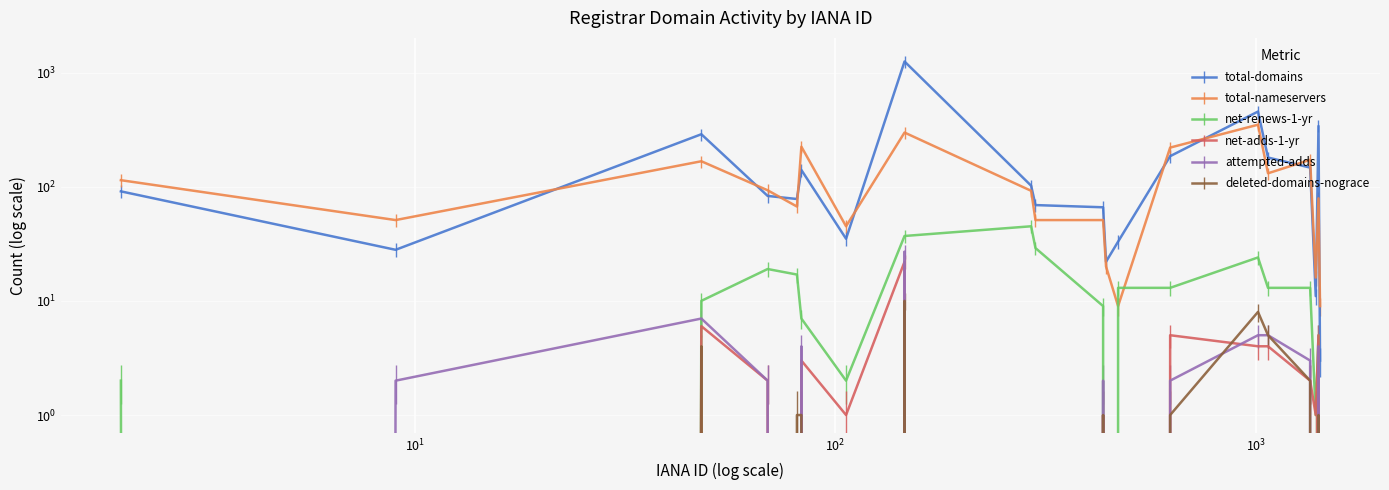

True or false: deleted-domains-nograce and total-domains cross at least once.

False